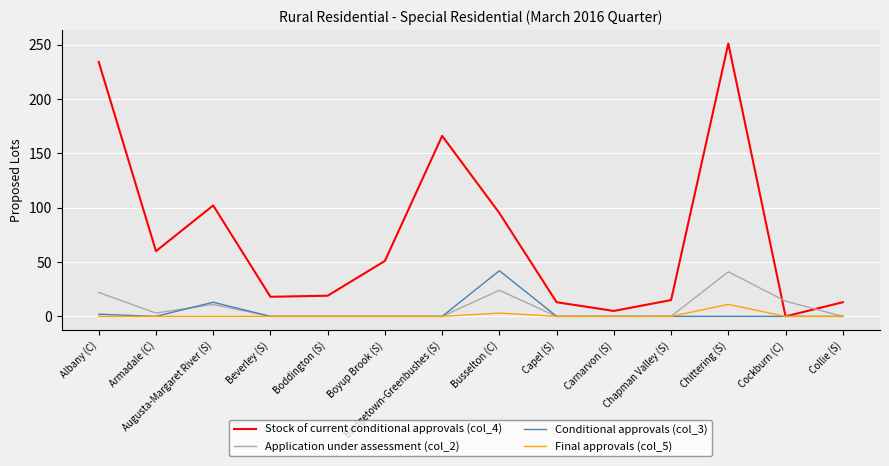

What is the difference between the highest and lowest values at Chapman Valley (S)?

15